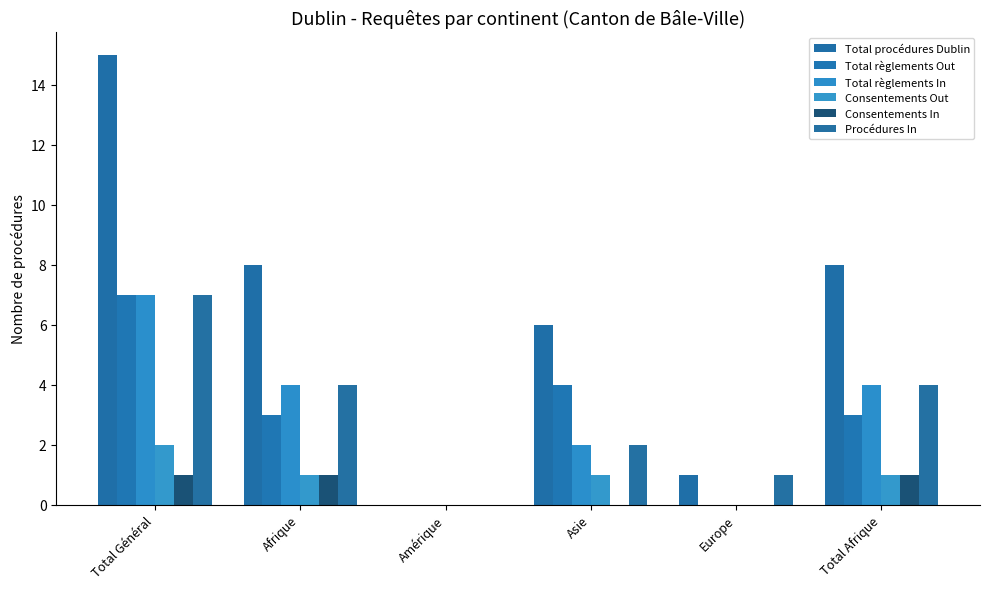

Reading left to right, list all the values displayed in this chart.

Total procédures Dublin: Total Général=15	Afrique=8	Amérique=0	Asie=6	Europe=1	Total Afrique=8
Total règlements Out: Total Général=7	Afrique=3	Amérique=0	Asie=4	Europe=0	Total Afrique=3
Total règlements In: Total Général=7	Afrique=4	Amérique=0	Asie=2	Europe=0	Total Afrique=4
Consentements Out: Total Général=2	Afrique=1	Amérique=0	Asie=1	Europe=0	Total Afrique=1
Consentements In: Total Général=1	Afrique=1	Amérique=0	Asie=0	Europe=0	Total Afrique=1
Procédures In: Total Général=7	Afrique=4	Amérique=0	Asie=2	Europe=1	Total Afrique=4